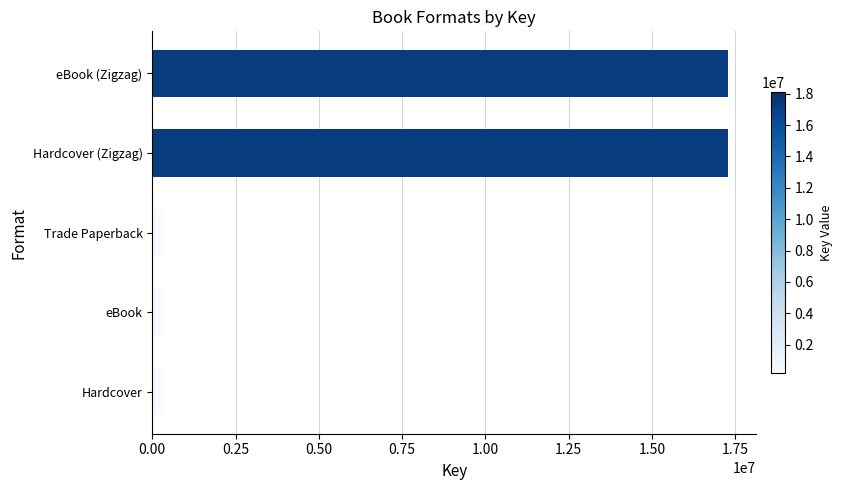

Reading top to bottom, list all the values displayed in this chart.

17270137	17270137	335712	335712	335712